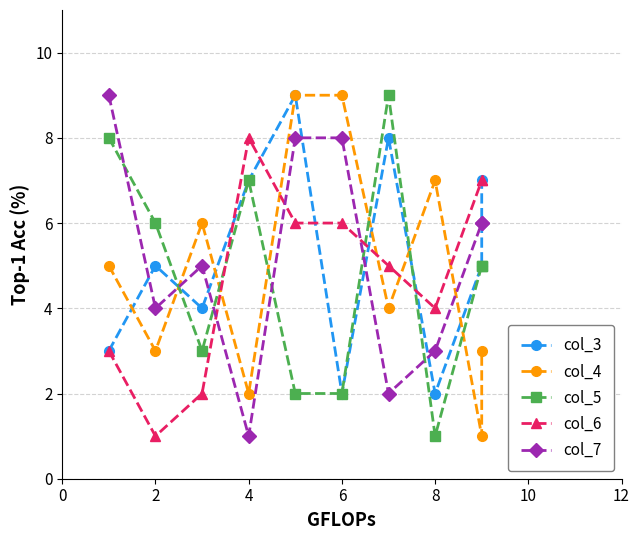

Which series ends up on top after the final intersection of col_6 and col_7?

col_6